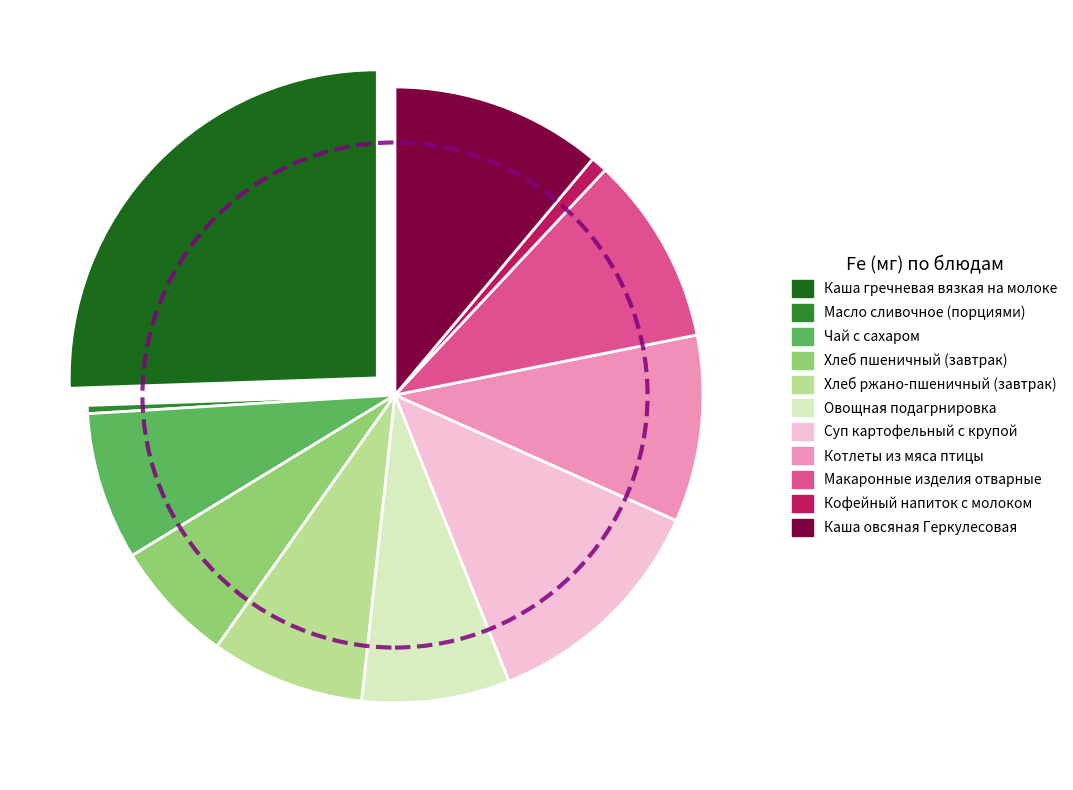

How many segments does this pie chart have?

11